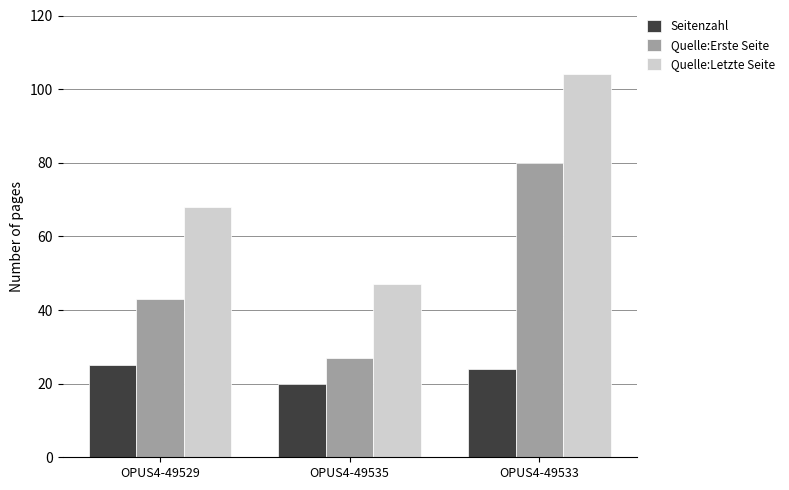

How many groups of bars are there?

3